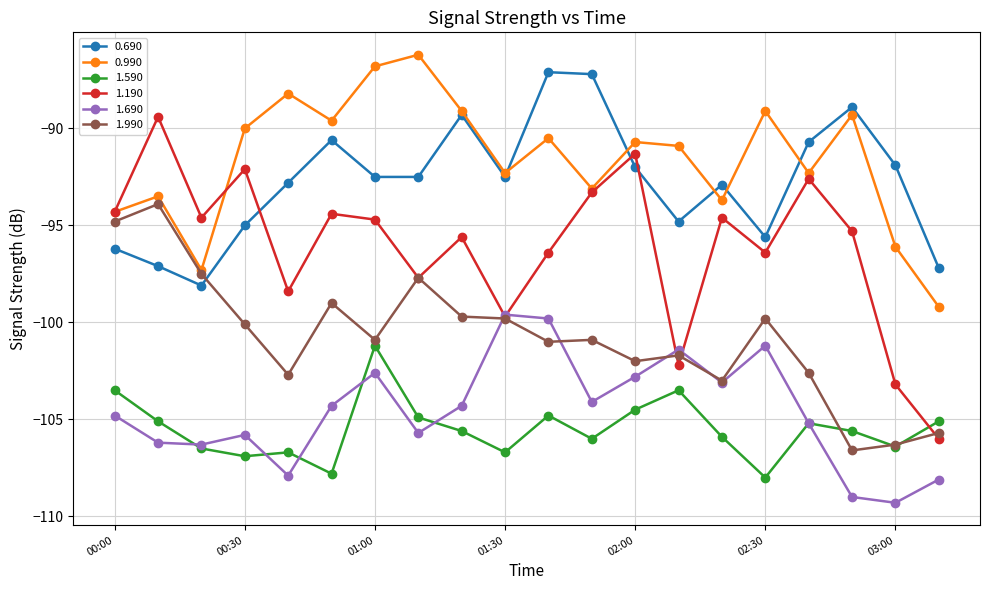

What is the maximum value for 1.690?

-99.6